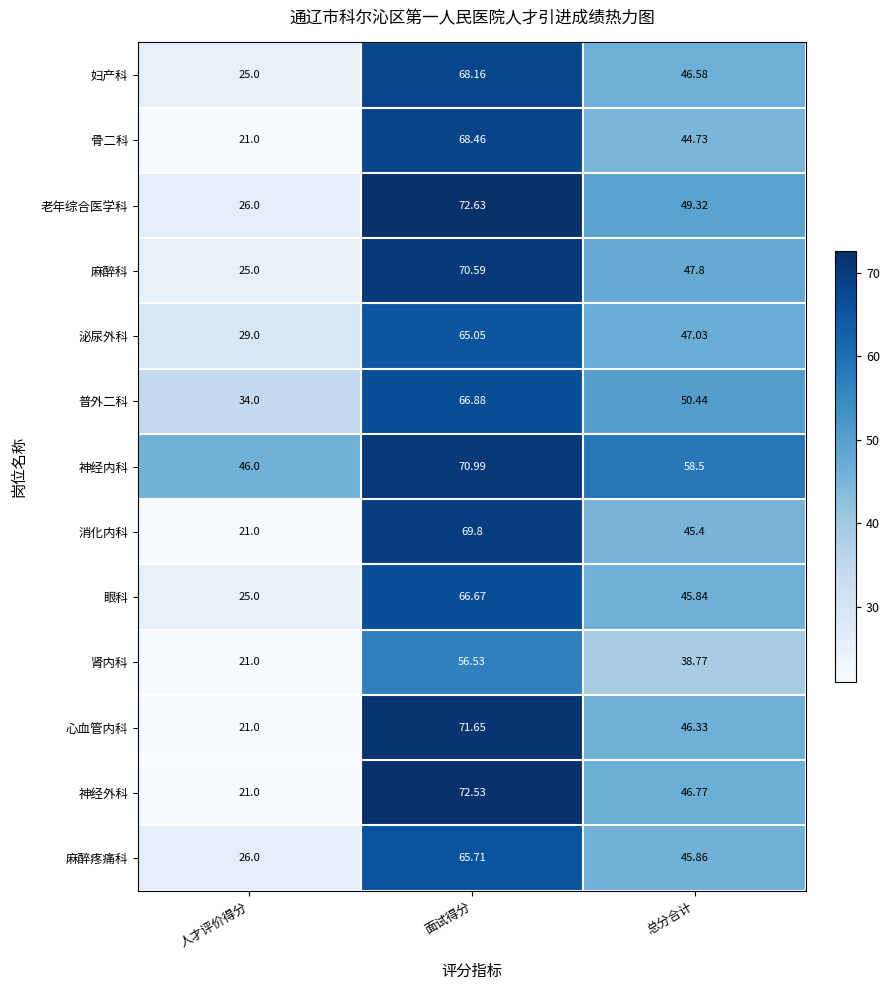

Rank the series at 面试得分 from lowest to highest value.

肾内科, 泌尿外科, 麻醉疼痛科, 眼科, 普外二科, 妇产科, 骨二科, 消化内科, 麻醉科, 神经内科, 心血管内科, 神经外科, 老年综合医学科